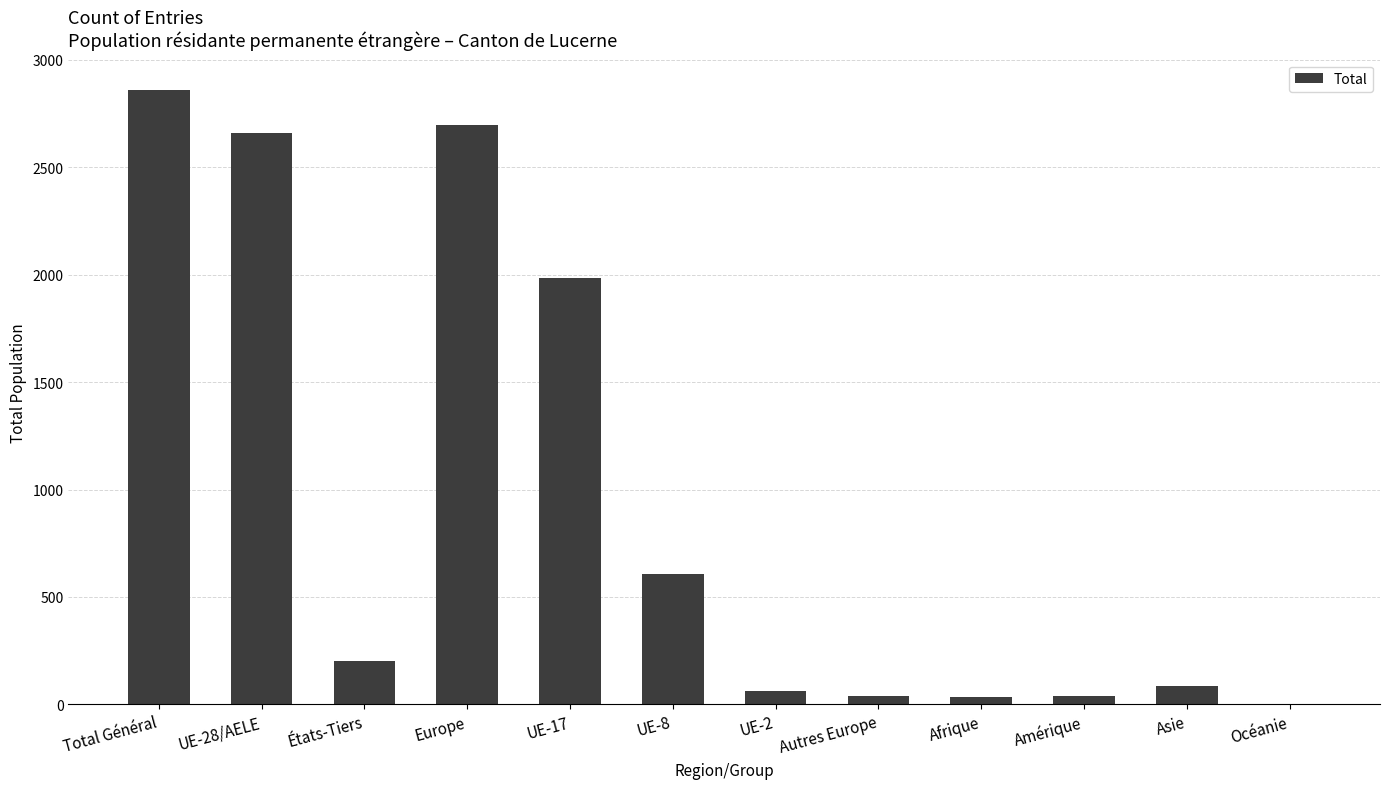

The chart shows a value of 2658 at UE-28/AELE. True or false?

True